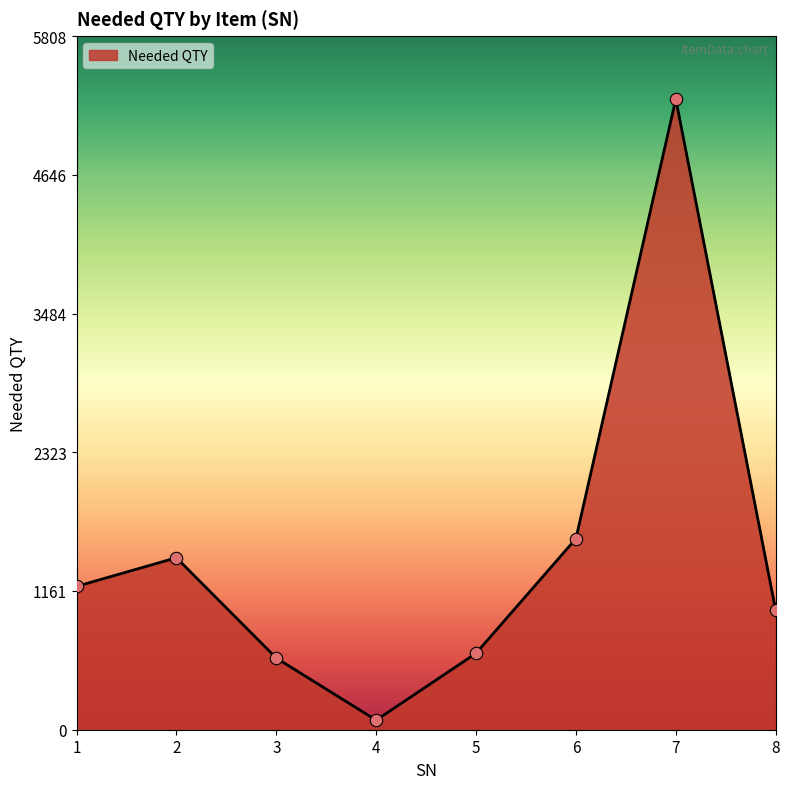

What is the change in value from 1 to 6?

+400